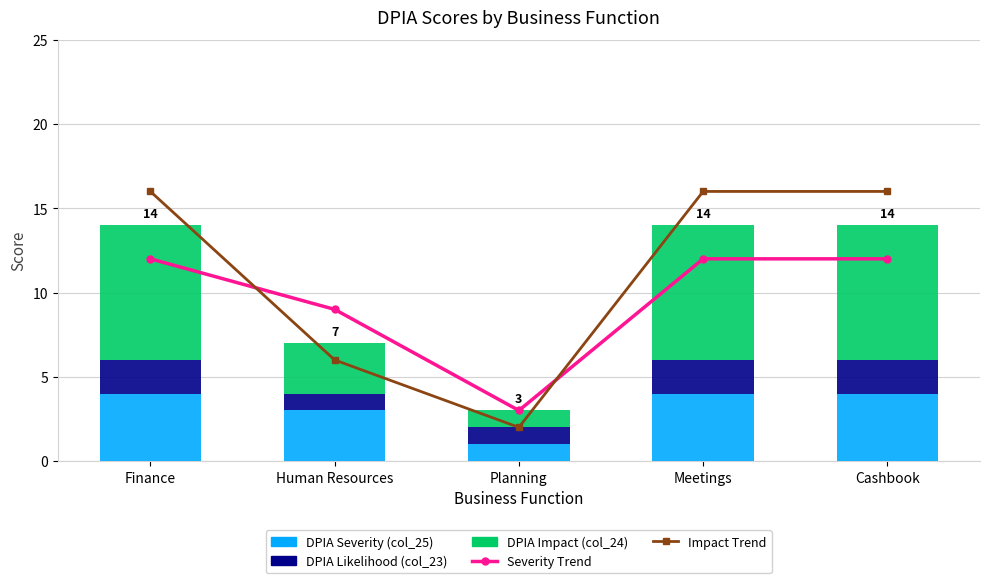

What is the label of the 1st bar from the left?

Finance